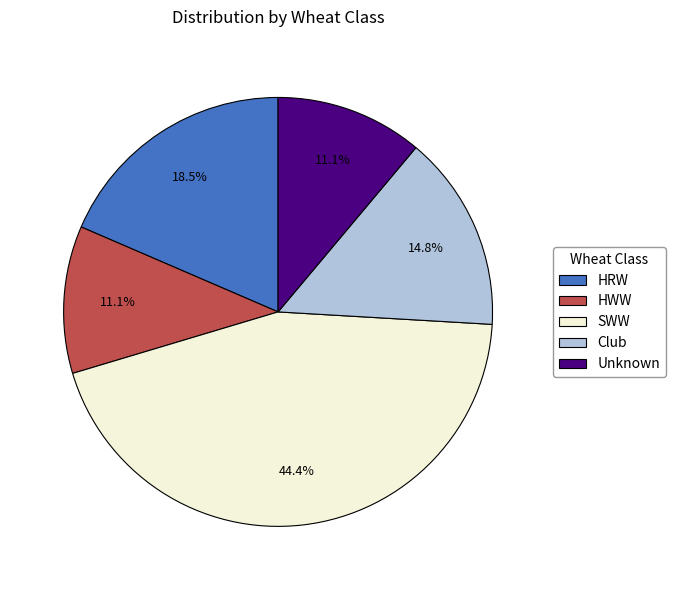

How many slices are in this pie chart?

5